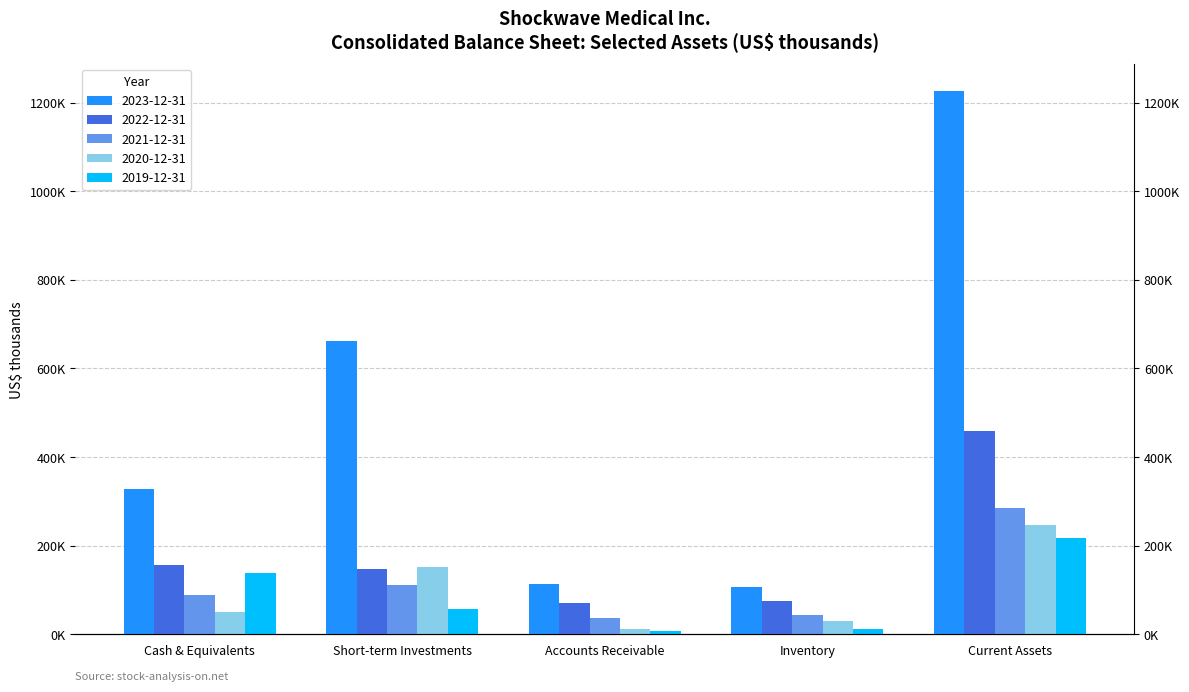

The 2020-12-31 series shows 39231 at Inventory. True or false?

False